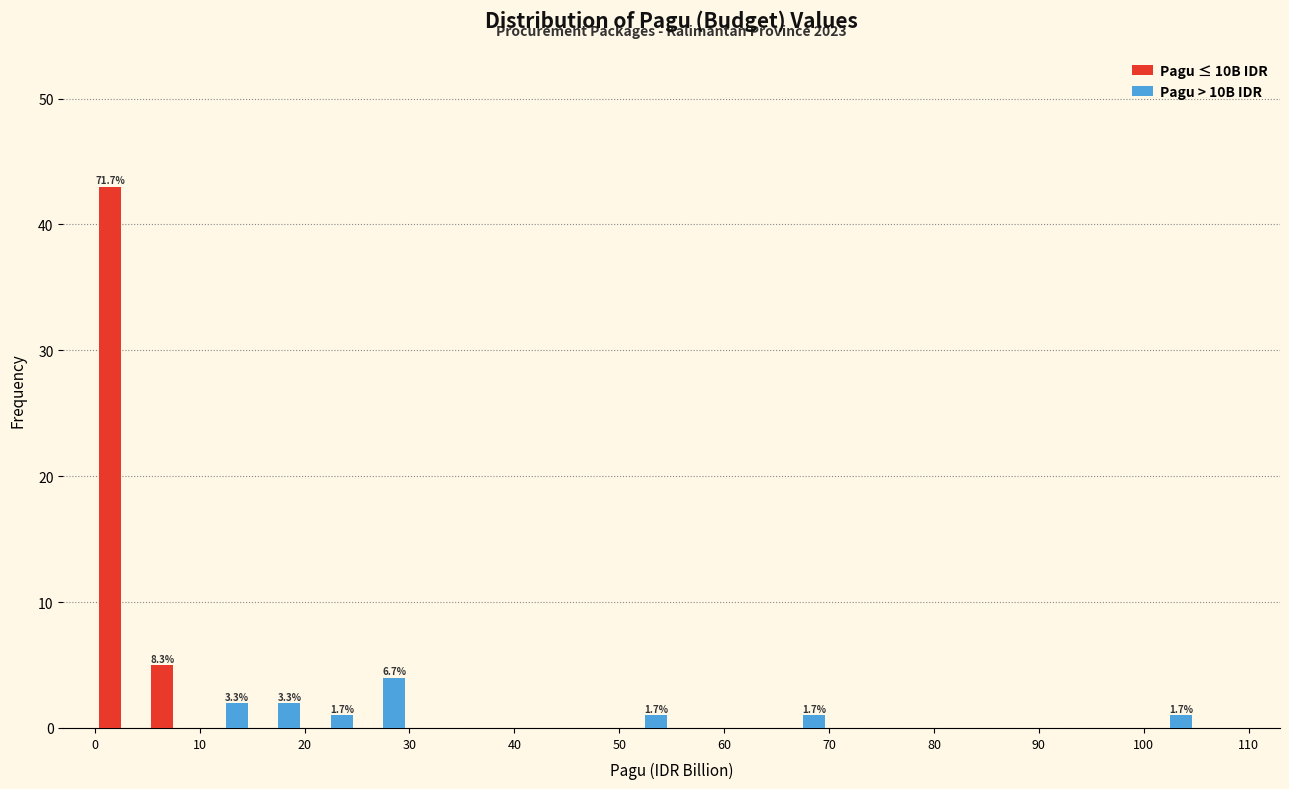

In the Pagu > 10B IDR series, which range on the x-axis has the tallest bar?

25 to 30